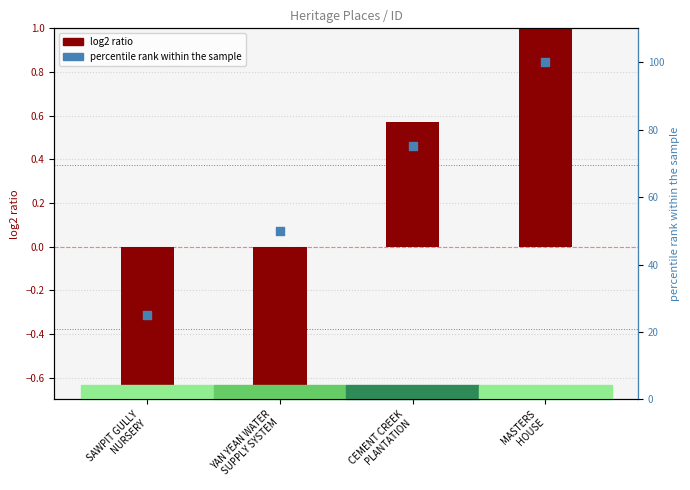

At which category is the sum across all series the highest?

MASTERS
HOUSE